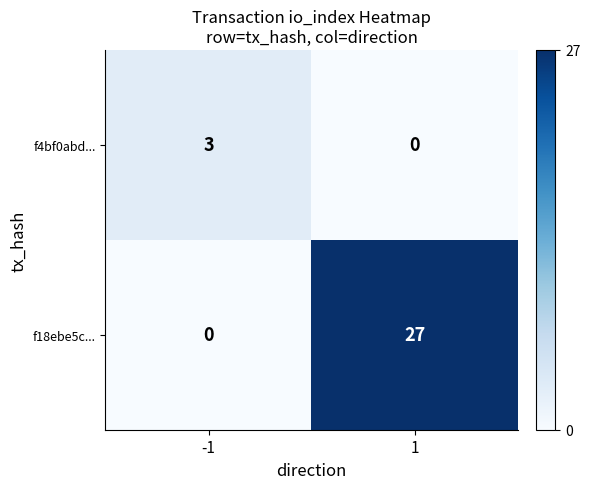

Rank the series at 1 from lowest to highest value.

f4bf0abd..., f18ebe5c...